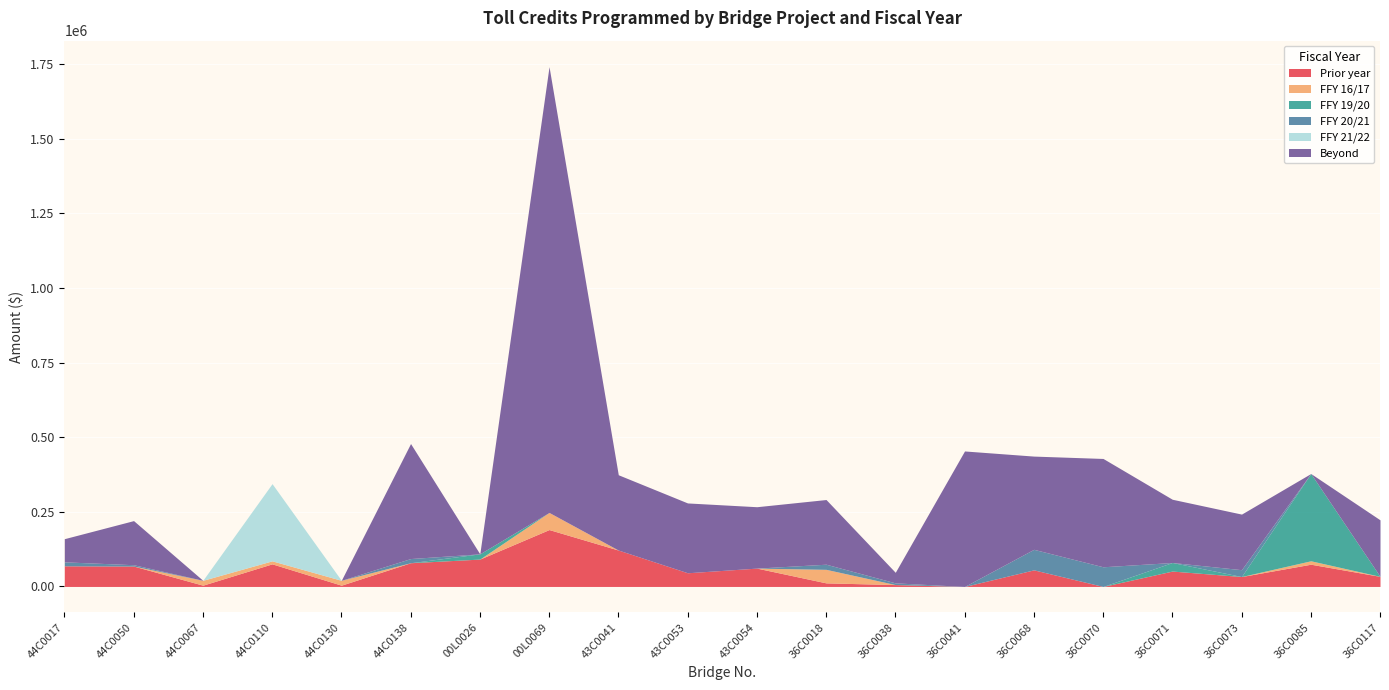

What is the average value of the FFY 20/21 series?

10621.8